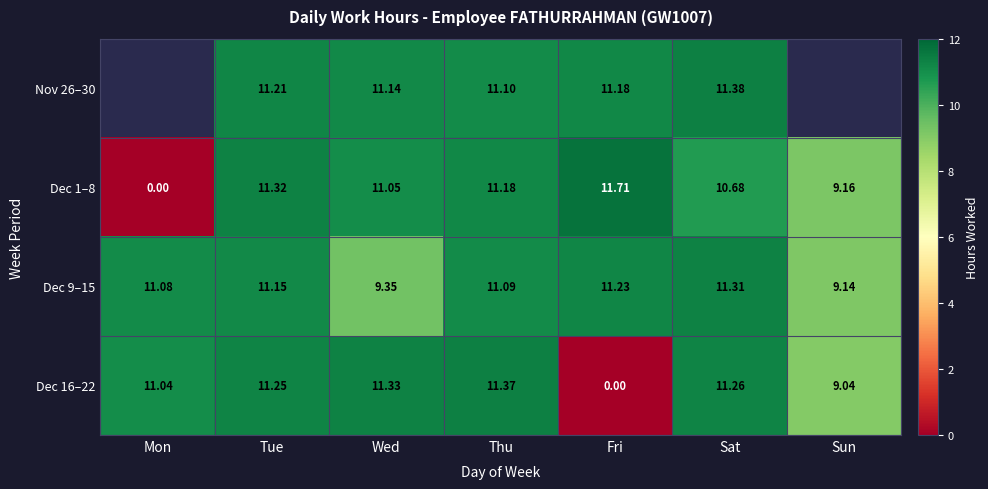

Between Tue and Sat, which is larger?

Sat